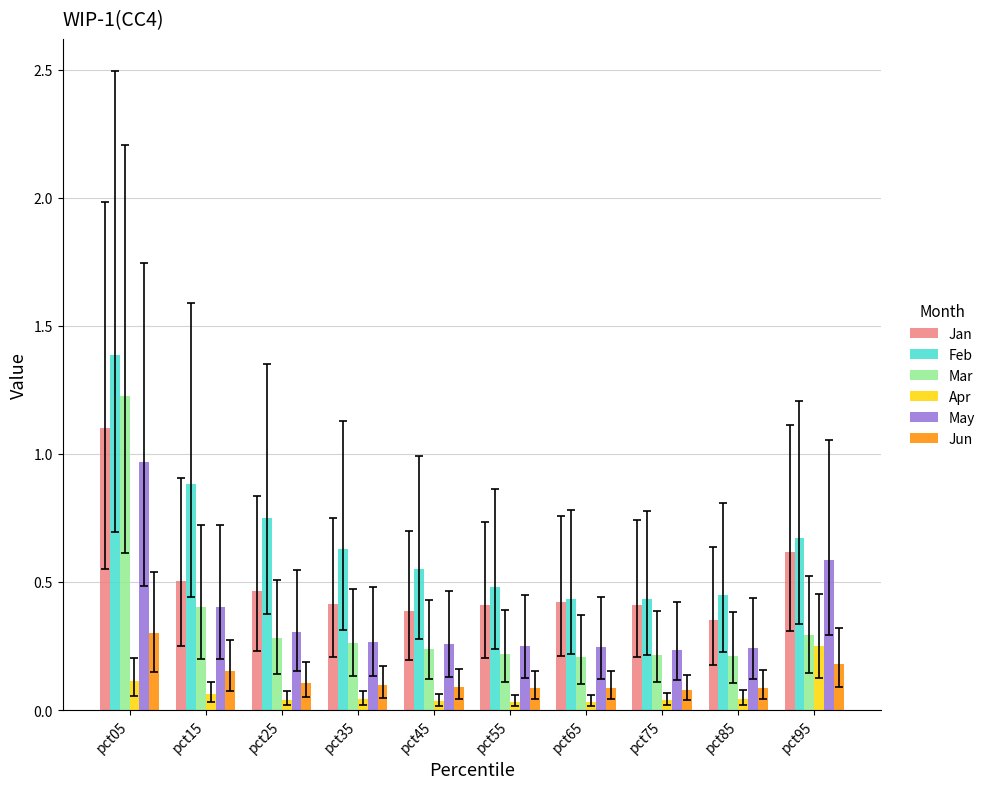

True or false: Feb has a value of 0.1 at pct55.

False